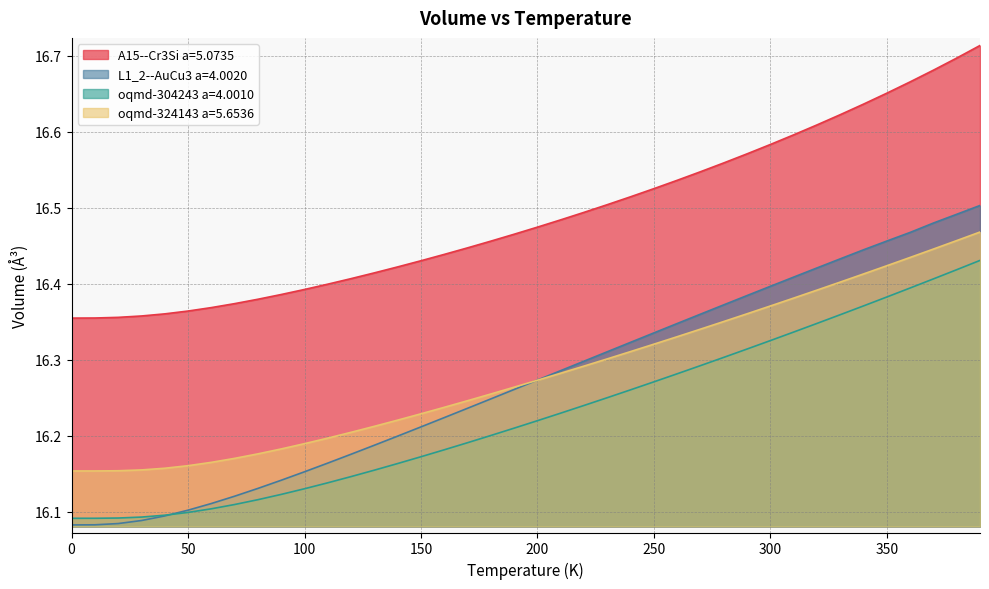

Reading left to right, list all the values displayed in this chart.

A15--Cr3Si a=5.0735: 16.4	16.4	16.4	16.4	16.4	16.4	16.4	16.4	16.4	16.4	16.4	16.4	16.4	16.4	16.4	16.4	16.4	16.4	16.5	16.5	16.5	16.5	16.5	16.5	16.5	16.5	16.5	16.5	16.6	16.6	16.6	16.6	16.6	16.6	16.6	16.7	16.7	16.7	16.7	16.7
L1_2--AuCu3 a=4.0020: 16.1	16.1	16.1	16.1	16.1	16.1	16.1	16.1	16.1	16.1	16.2	16.2	16.2	16.2	16.2	16.2	16.2	16.2	16.2	16.3	16.3	16.3	16.3	16.3	16.3	16.3	16.3	16.4	16.4	16.4	16.4	16.4	16.4	16.4	16.4	16.5	16.5	16.5	16.5	16.5
oqmd-304243 a=4.0010: 16.1	16.1	16.1	16.1	16.1	16.1	16.1	16.1	16.1	16.1	16.1	16.1	16.1	16.2	16.2	16.2	16.2	16.2	16.2	16.2	16.2	16.2	16.2	16.3	16.3	16.3	16.3	16.3	16.3	16.3	16.3	16.3	16.3	16.4	16.4	16.4	16.4	16.4	16.4	16.4
oqmd-324143 a=5.6536: 16.2	16.2	16.2	16.2	16.2	16.2	16.2	16.2	16.2	16.2	16.2	16.2	16.2	16.2	16.2	16.2	16.2	16.2	16.3	16.3	16.3	16.3	16.3	16.3	16.3	16.3	16.3	16.3	16.4	16.4	16.4	16.4	16.4	16.4	16.4	16.4	16.4	16.4	16.5	16.5